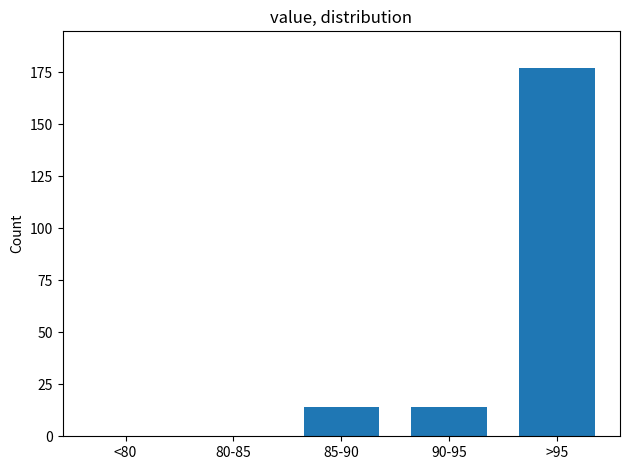

Reading right to left, transcribe all the data shown in this chart.

>95=177	90-95=14	85-90=14	80-85=0	<80=0